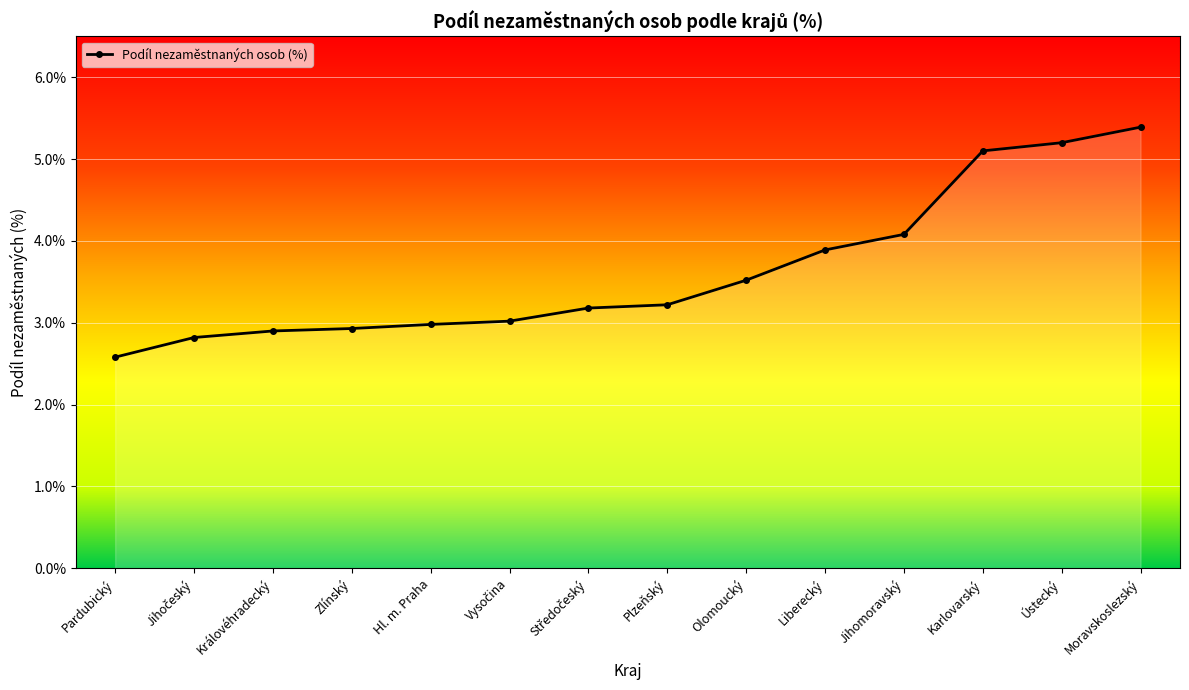

True or false: the data shows 4.1 at Jihomoravský.

True